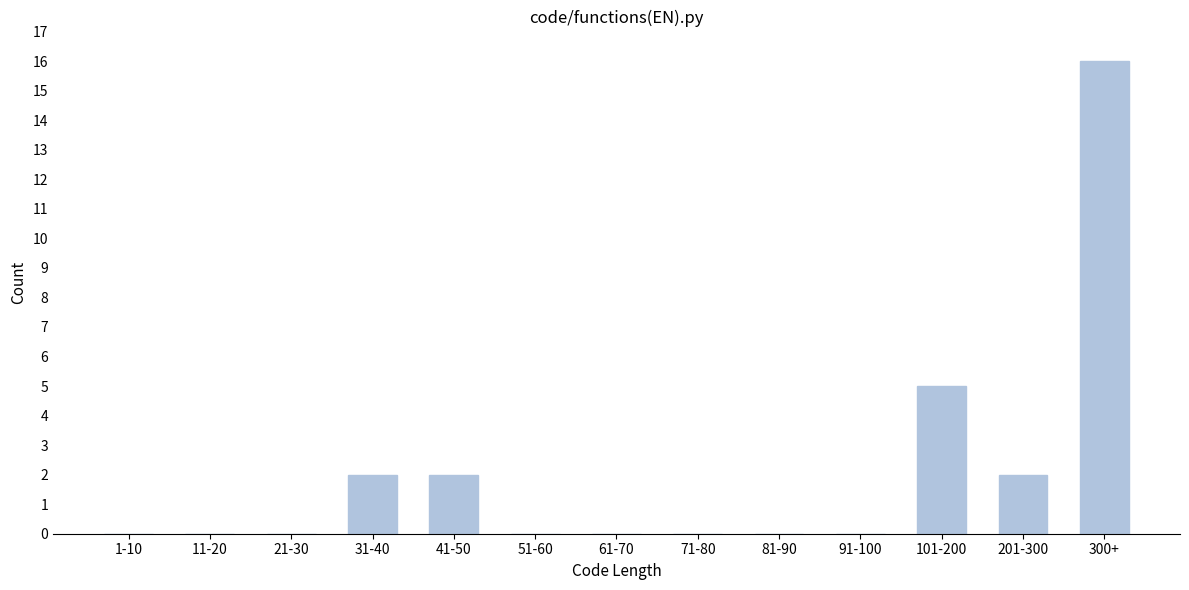

Reading right to left, list all the values displayed in this chart.

300+=16	201-300=2	101-200=5	91-100=0	81-90=0	71-80=0	61-70=0	51-60=0	41-50=2	31-40=2	21-30=0	11-20=0	1-10=0